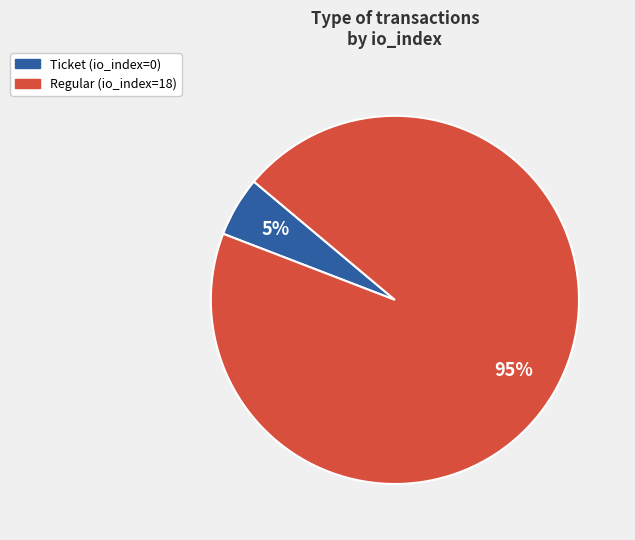

Is the sum of Regular (io_index=18) and Ticket (io_index=0) greater than half?

Yes